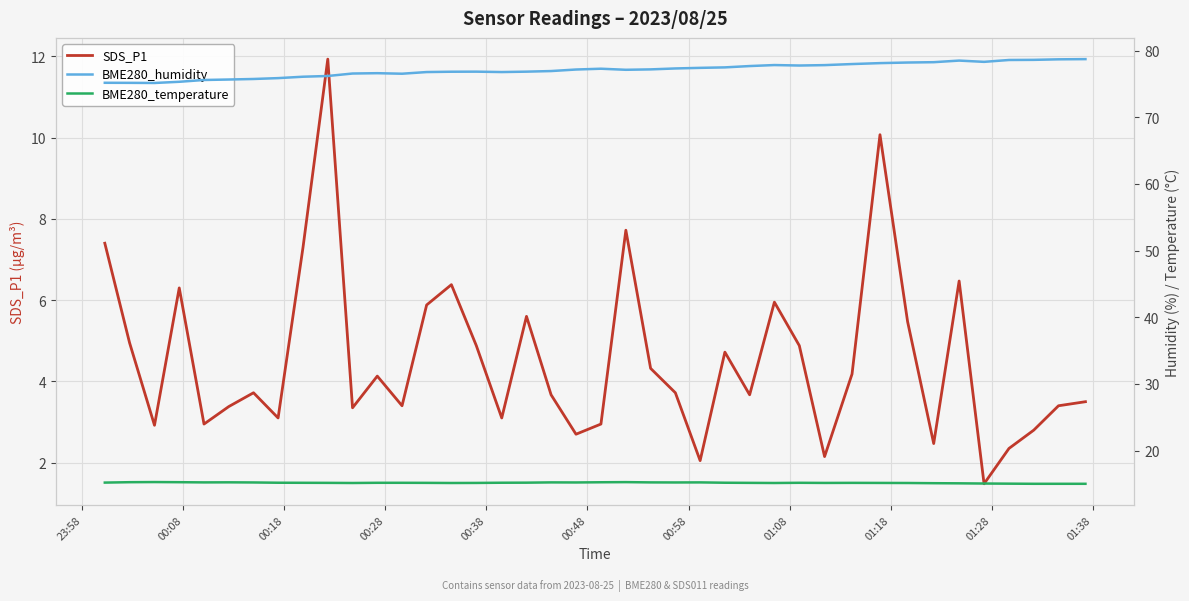

What is the highest value of the SDS_P1 series?

11.9